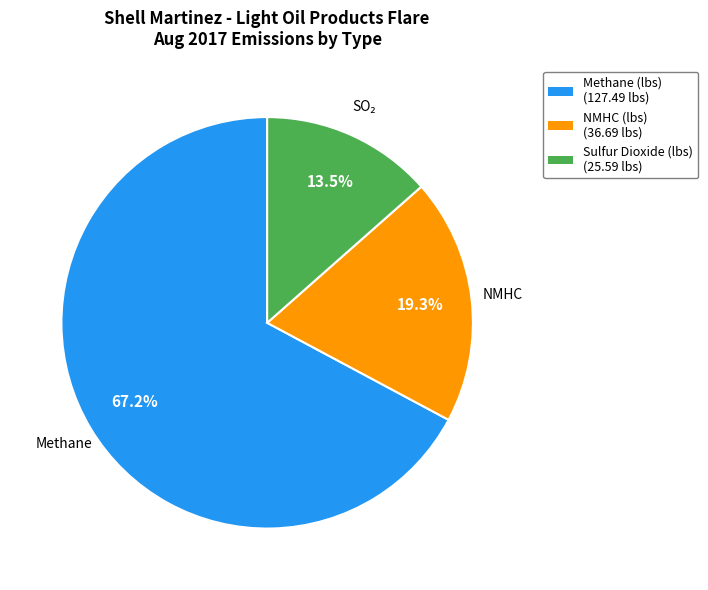

The Methane (lbs) slice represents 67% of the pie. True or false?

True